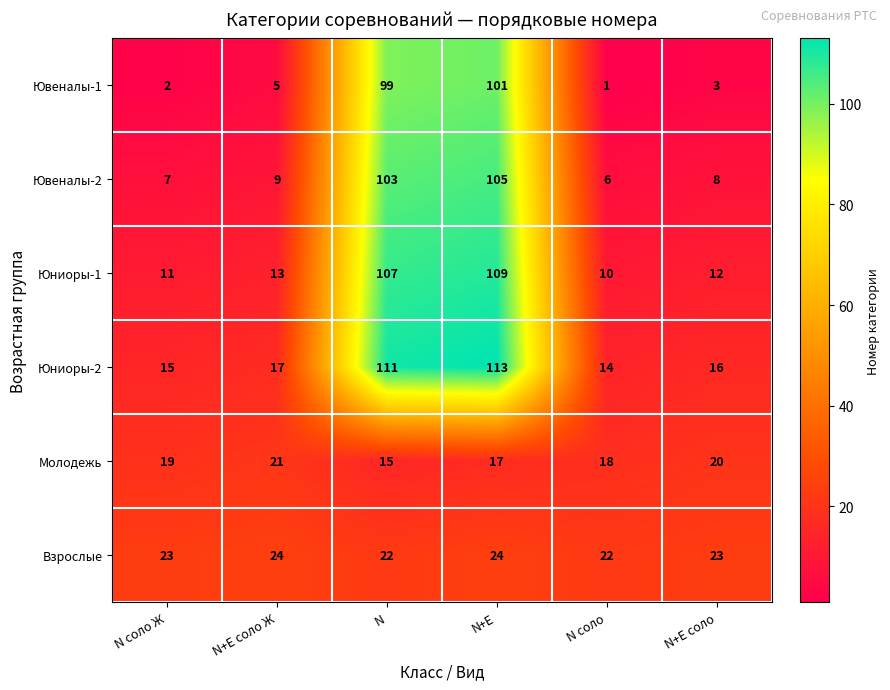

At which category does the chart reach its peak across all series?

N+E